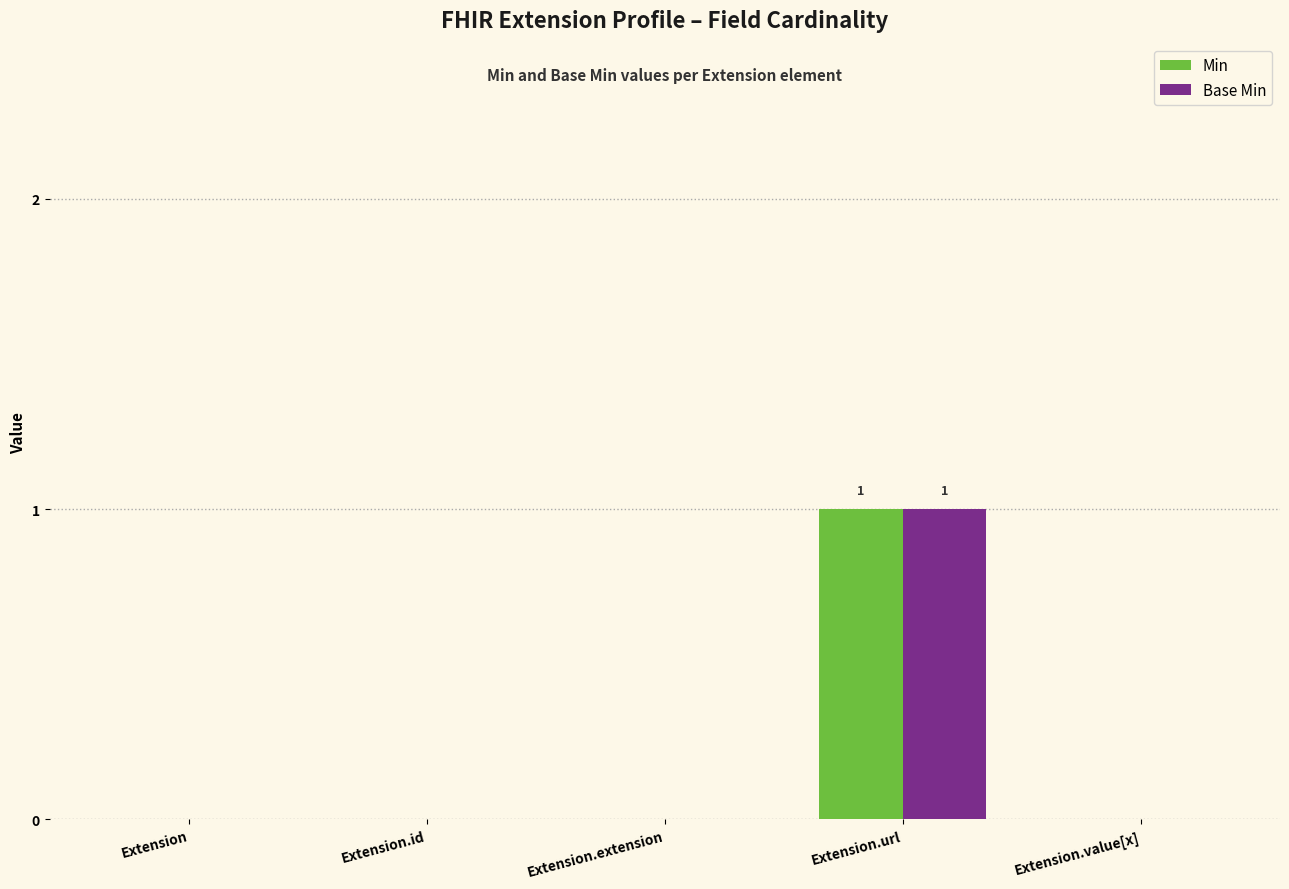

At which category is the sum across all series the highest?

Extension.url